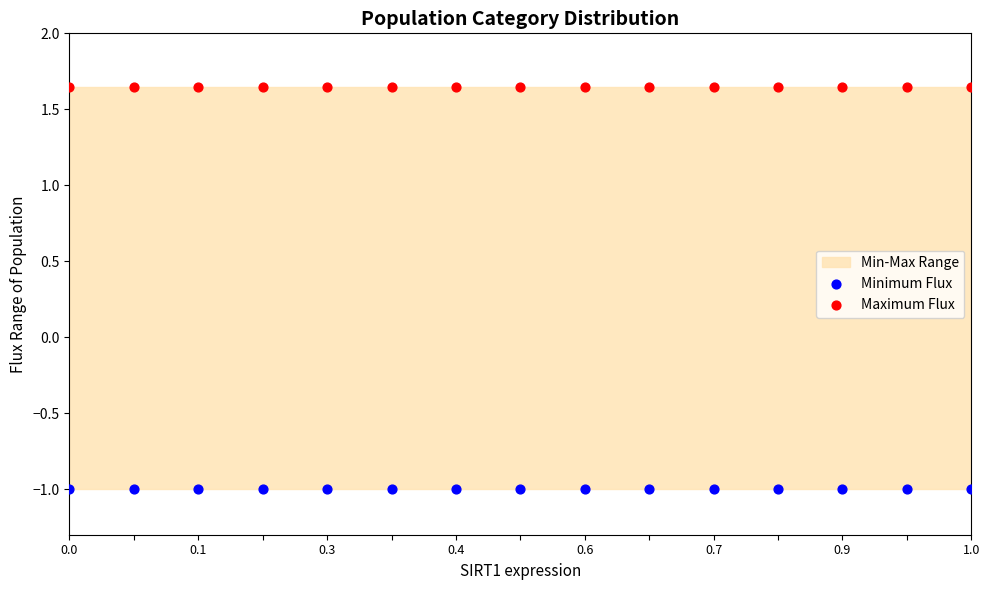

Which series contains the lowest Y value?

Minimum Flux